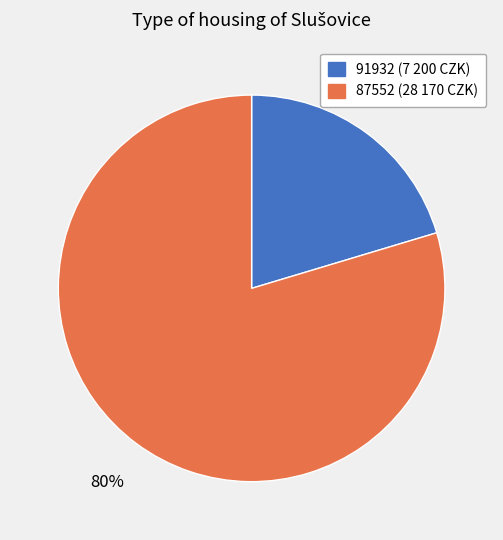

Which category accounts for the majority?

87552